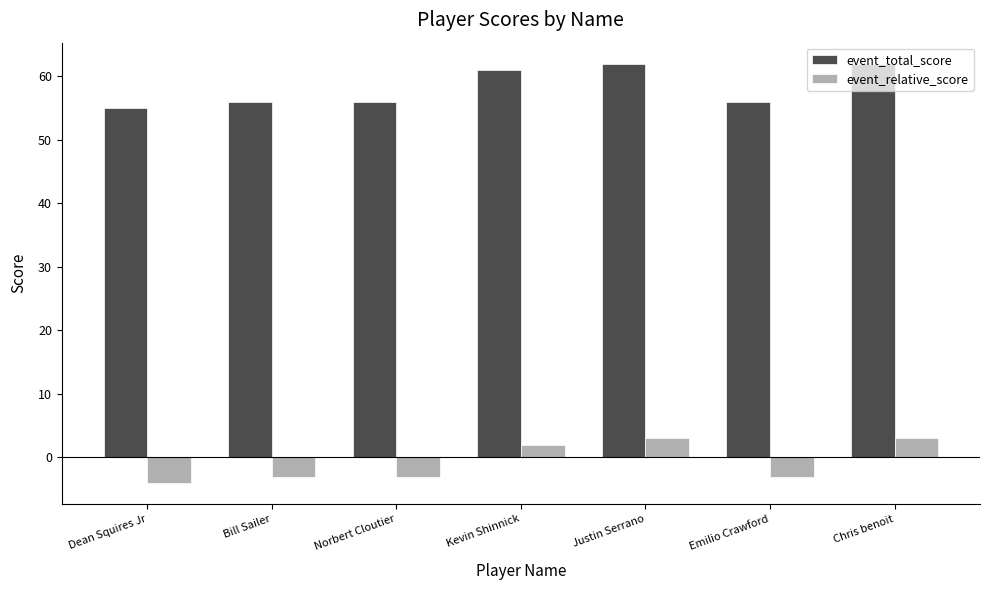

Are the bars horizontal?

No